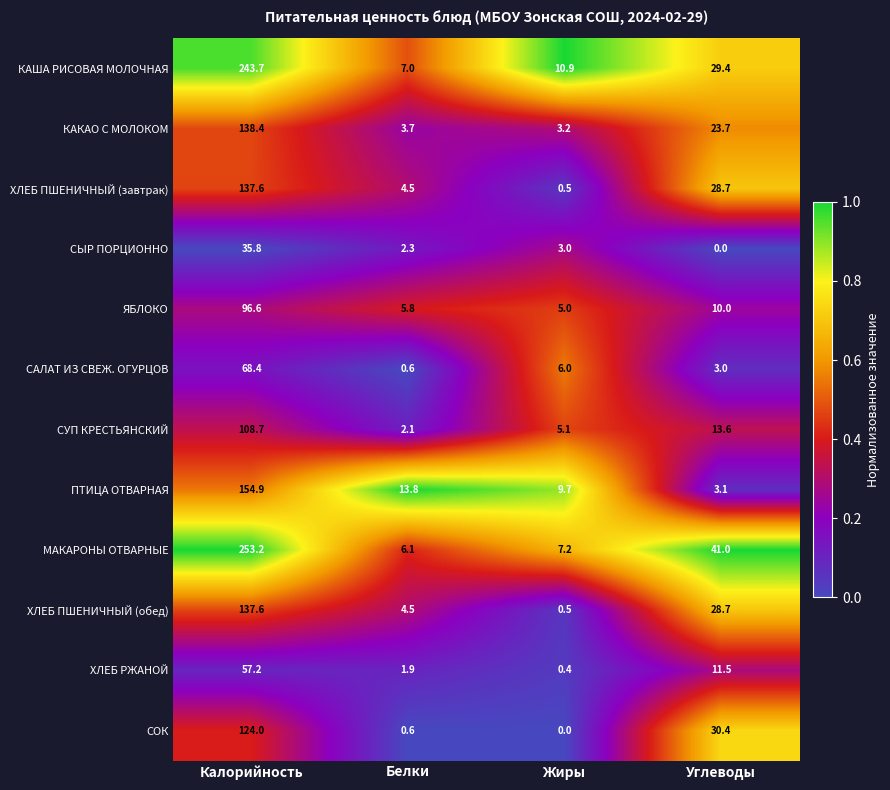

How many distinct data groups are displayed?

12